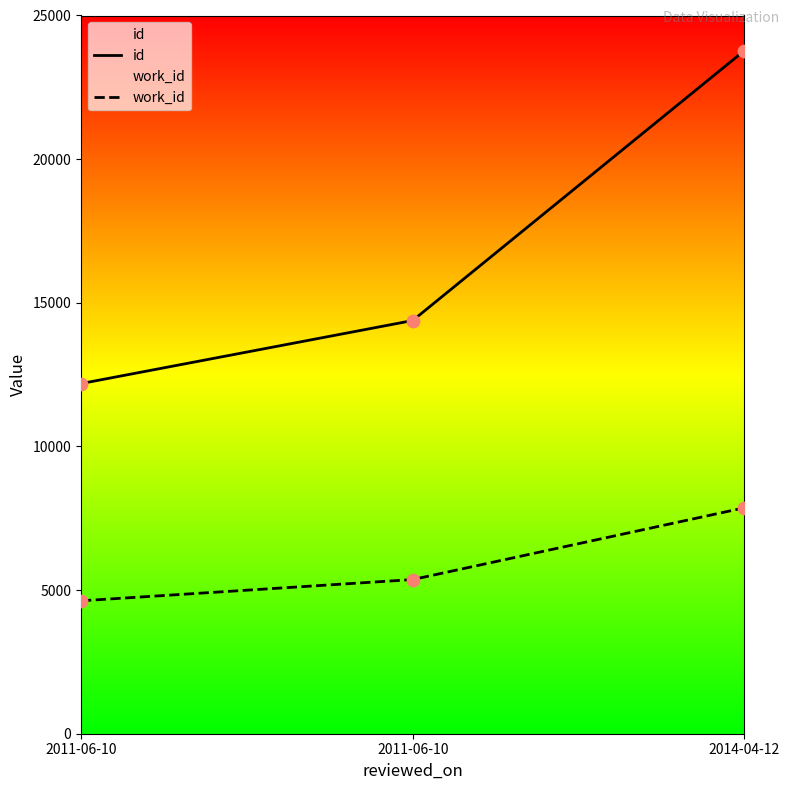

Is the value of id at 2014-04-12 greater than the value of work_id at 2011-06-10?

Yes